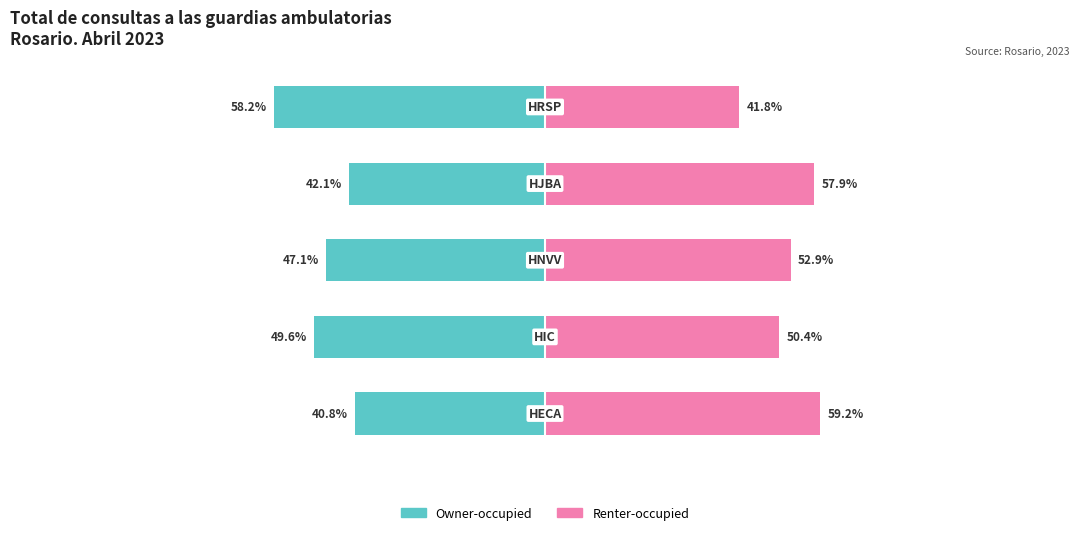

Reading left to right, list all the values displayed in this chart.

Owner-occupied: -40.8	-49.6	-47.1	-42.1	-58.2
Renter-occupied: 59.2	50.4	52.9	57.9	41.8